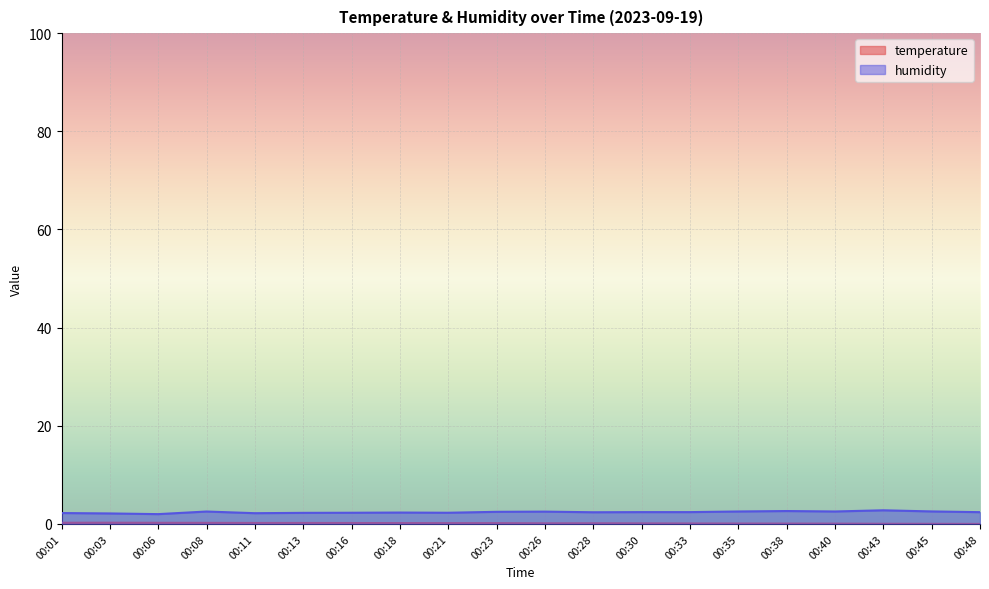

What is the sum of all humidity values?

47.8